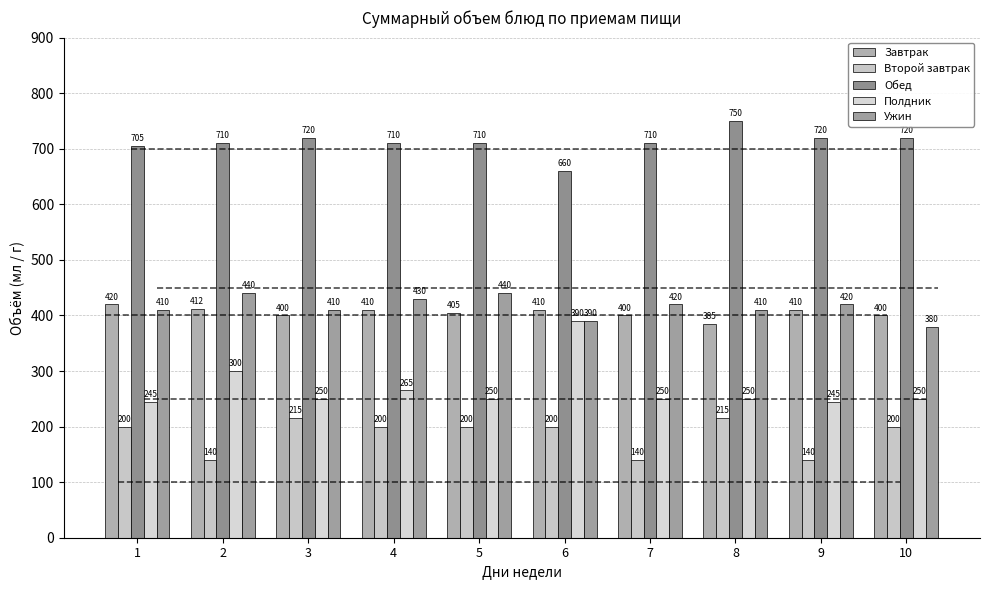

What value does the Ужин series have at 5?

440